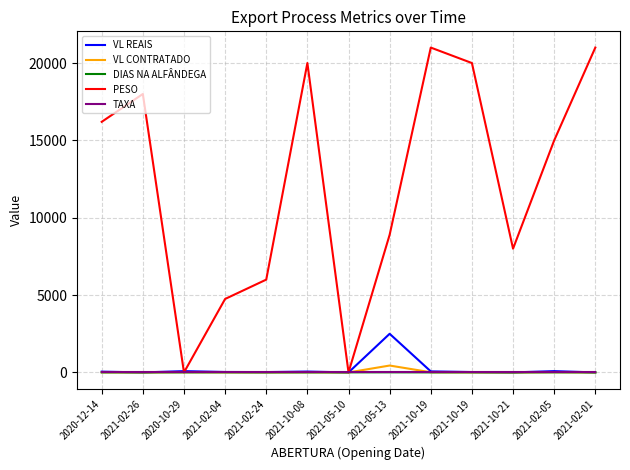

Which category has the lowest value across all series?

2021-02-01